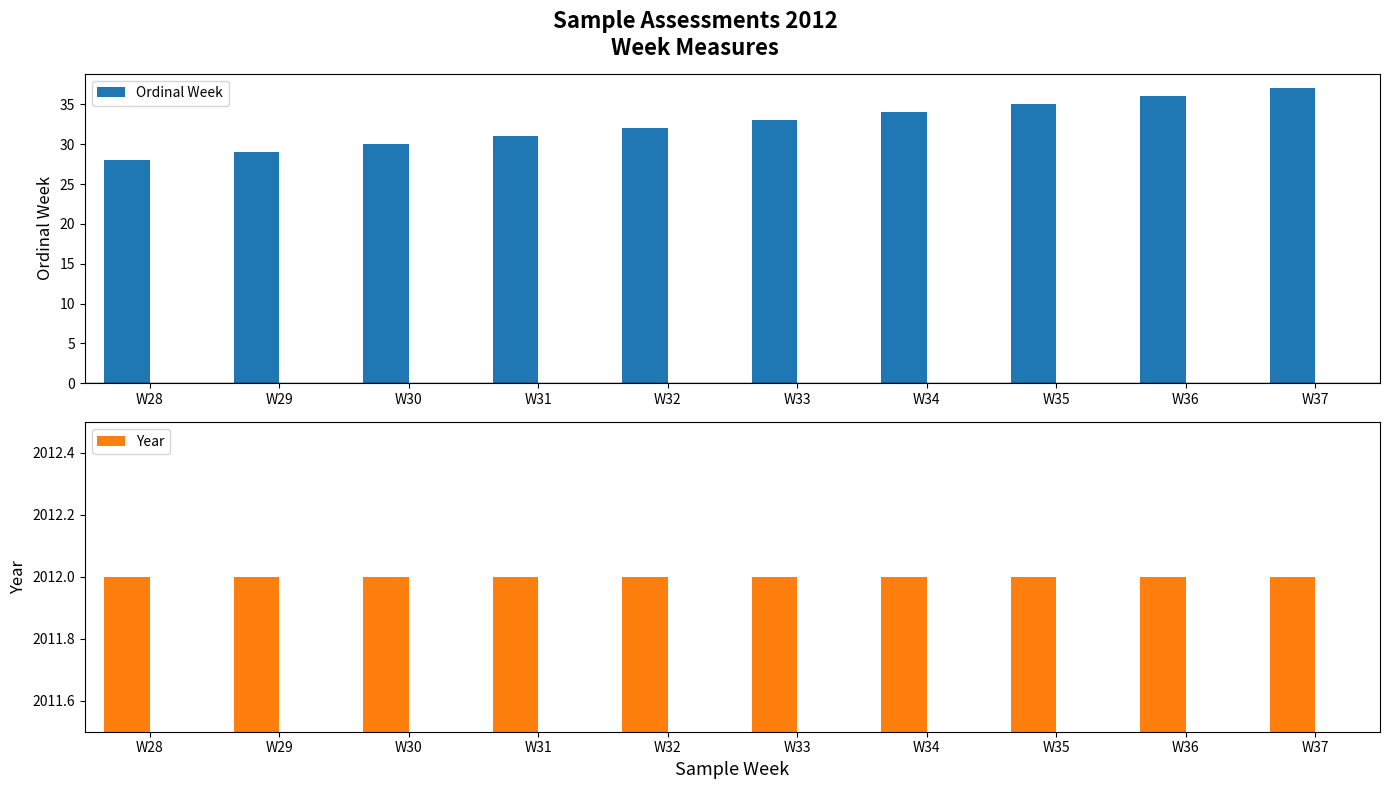

Does the chart contain any negative values?

No